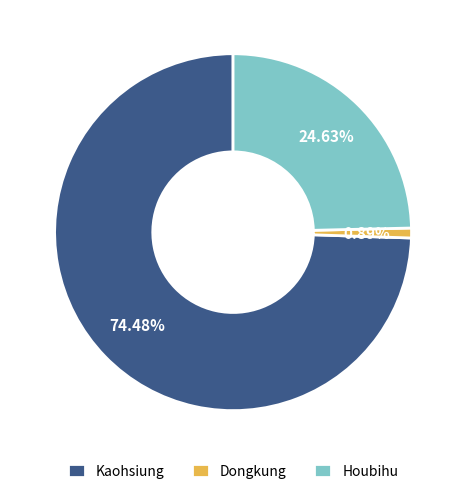

What percentage is NOT represented by Kaohsiung?

25.5%